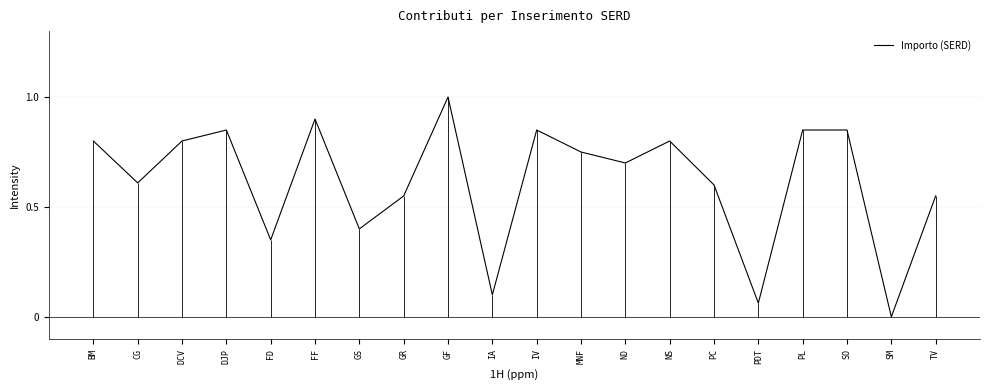

Which label corresponds to the largest value in the chart?

GF